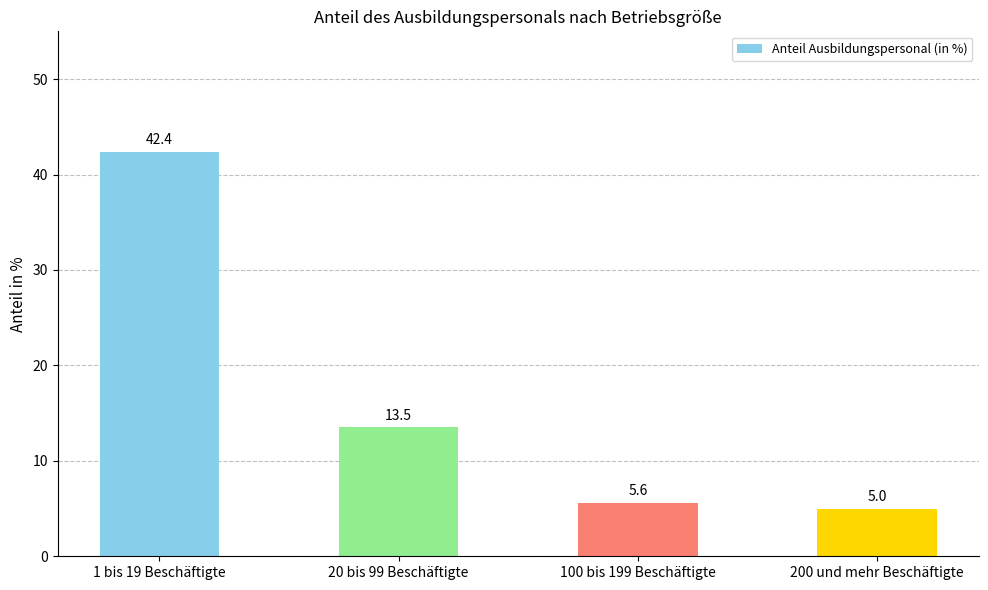

Reading left to right, list all the values displayed in this chart.

1 bis 19 Beschäftigte=42.4	20 bis 99 Beschäftigte=13.5	100 bis 199 Beschäftigte=5.6	200 und mehr Beschäftigte=5.0